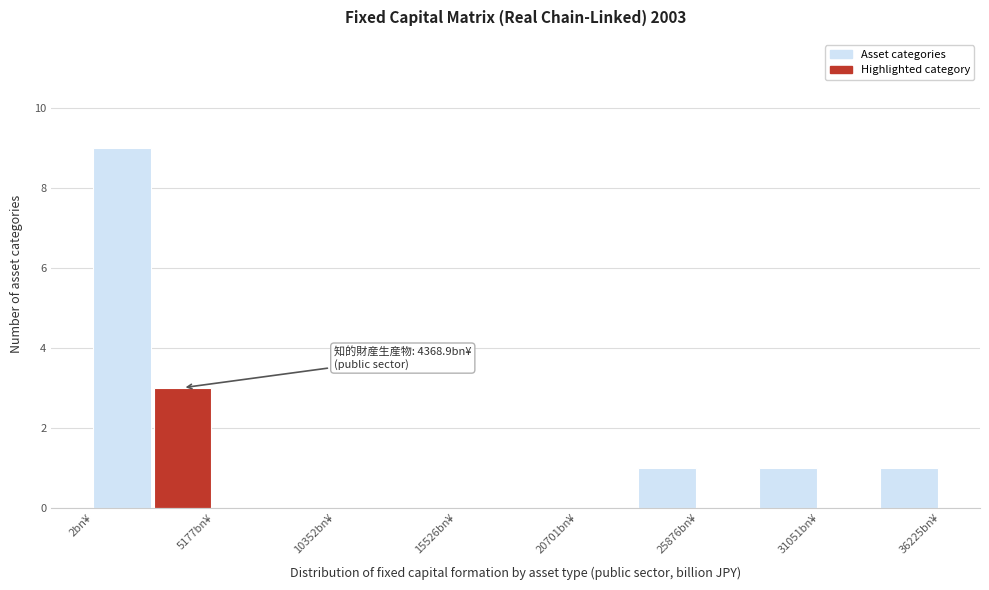

Read against the x-axis, roughly where is the centre of the tallest bar?

1000